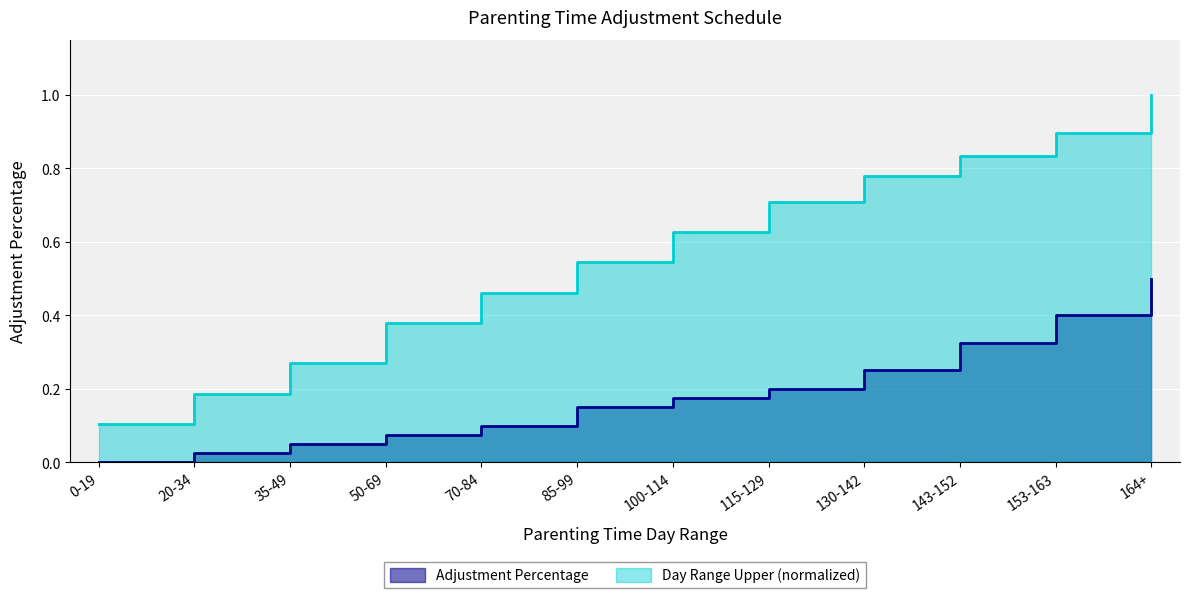

Which series has the largest range (max minus min)?

Day Range Upper